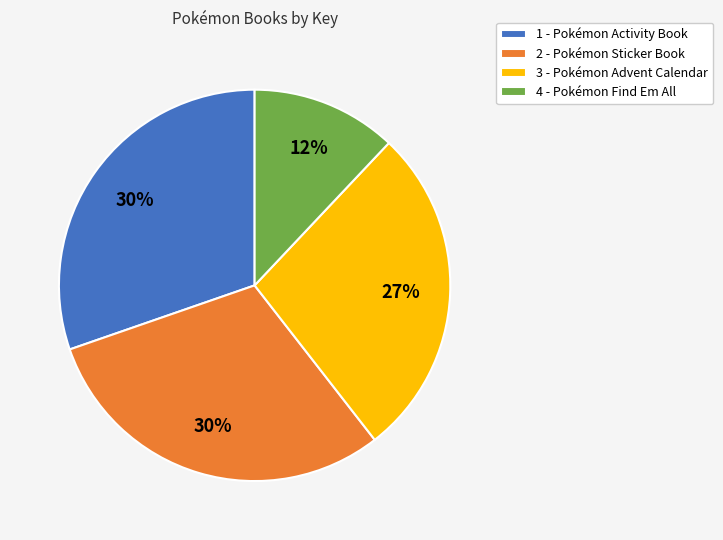

To the nearest percent, what portion does 3 - Pokémon Advent Calendar represent?

27%